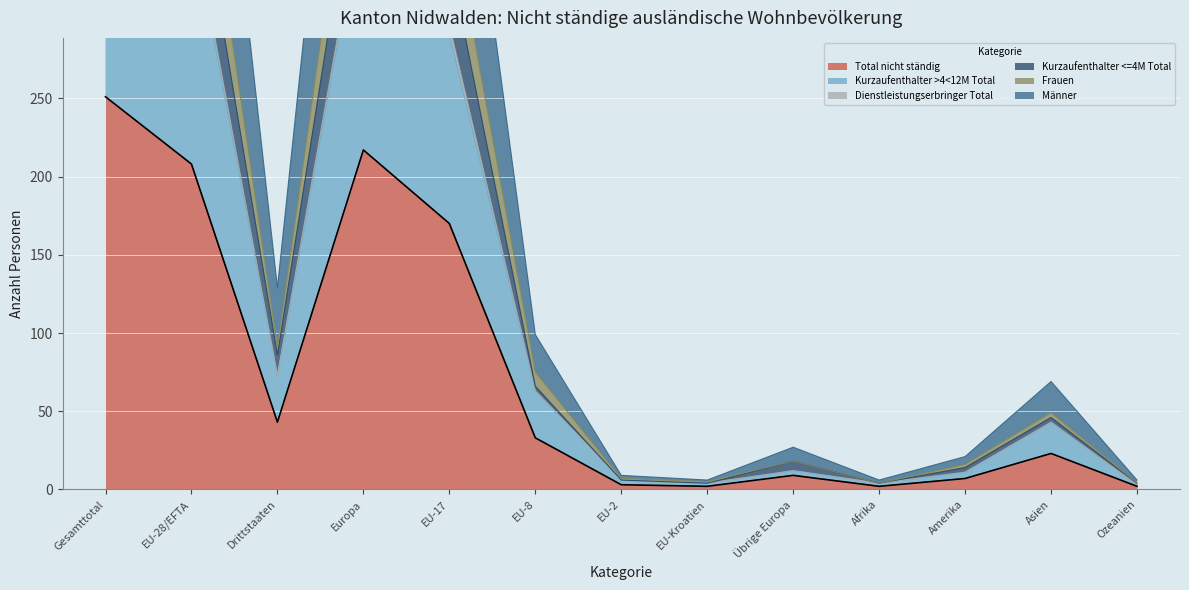

What is the maximum value for Total nicht ständig?

251